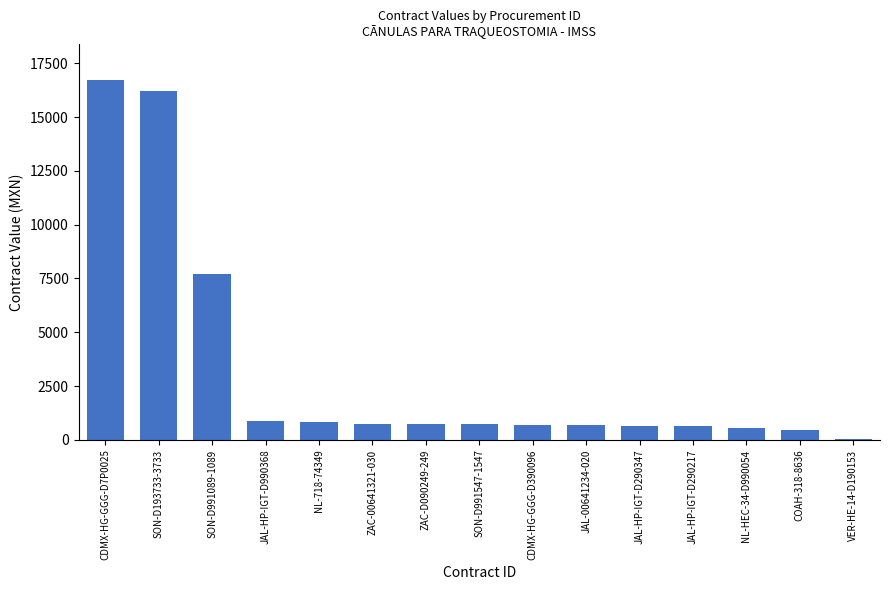

What is the smallest value displayed?

60.4